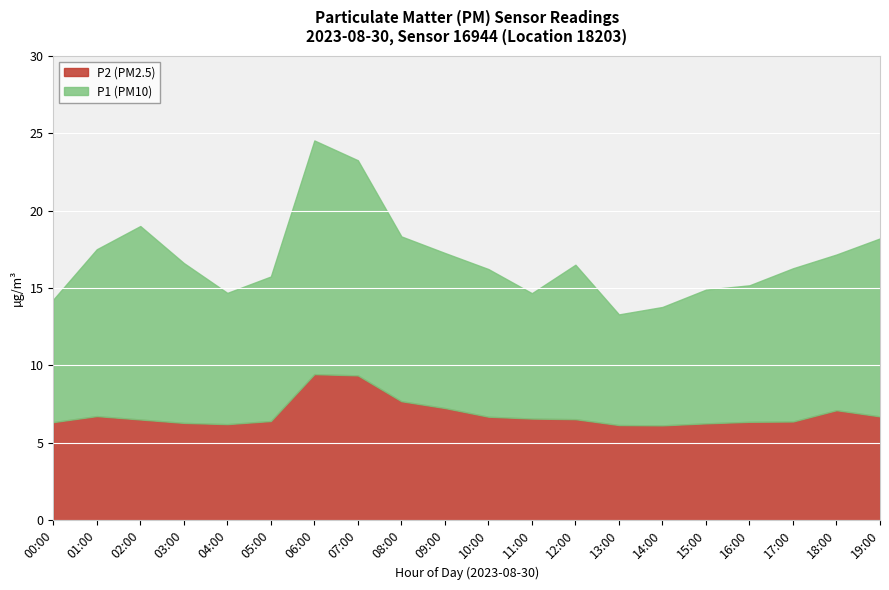

At which category is the sum across all series the highest?

06:00